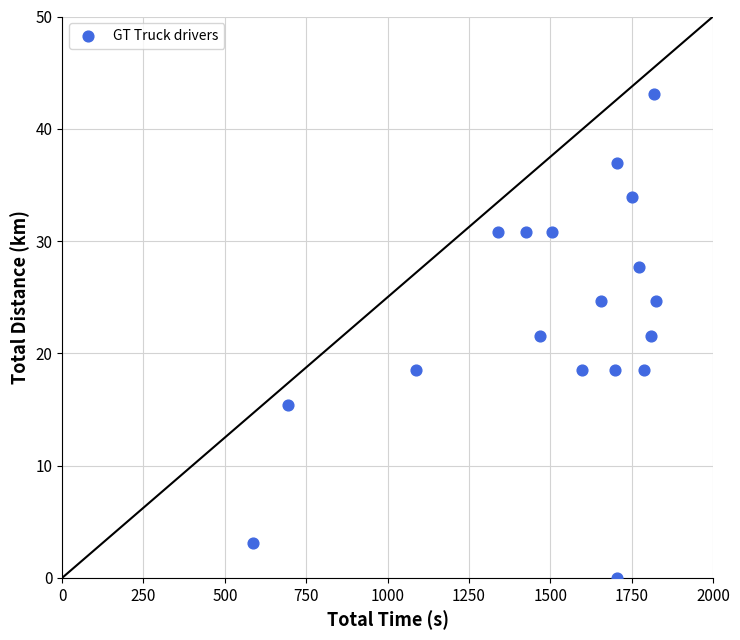

What is the range of X values (max minus min)?

1238.4